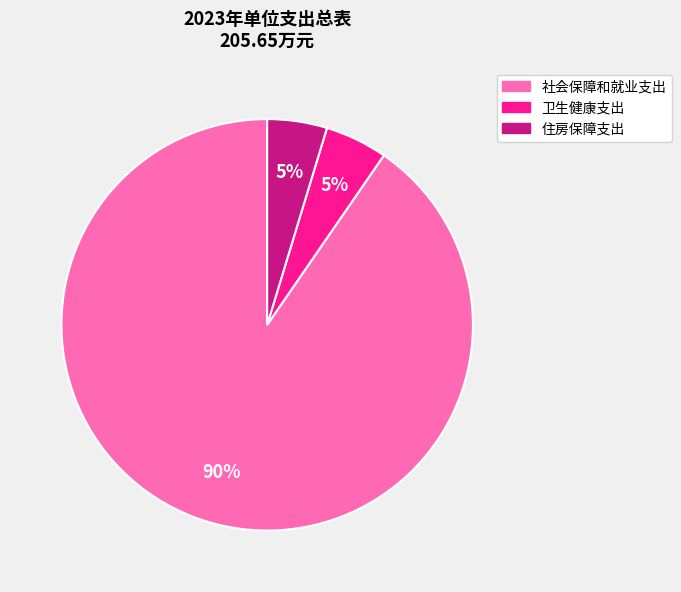

How many slices are in this pie chart?

3